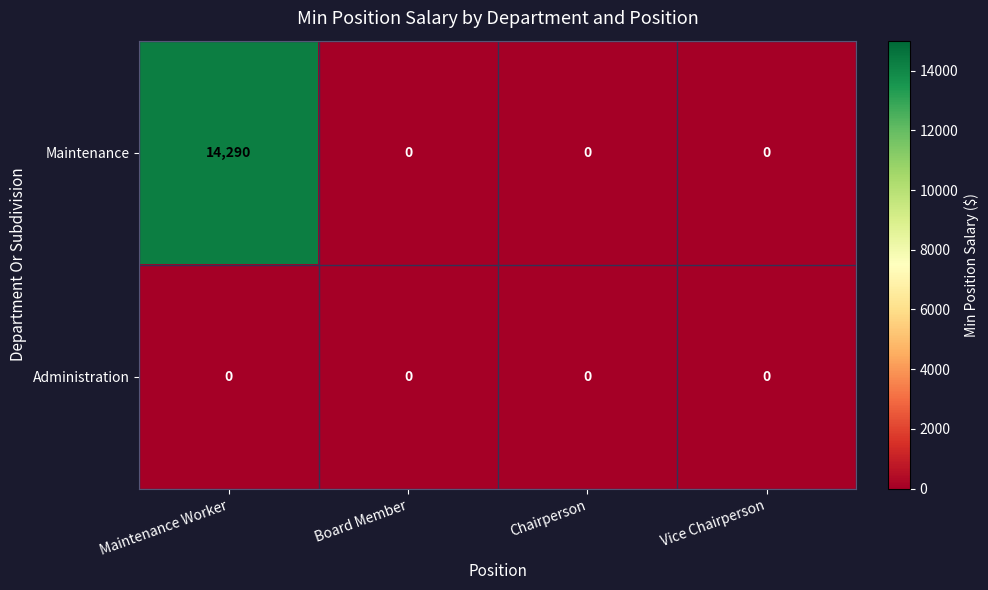

At which category is the sum across all series the highest?

Maintenance Worker